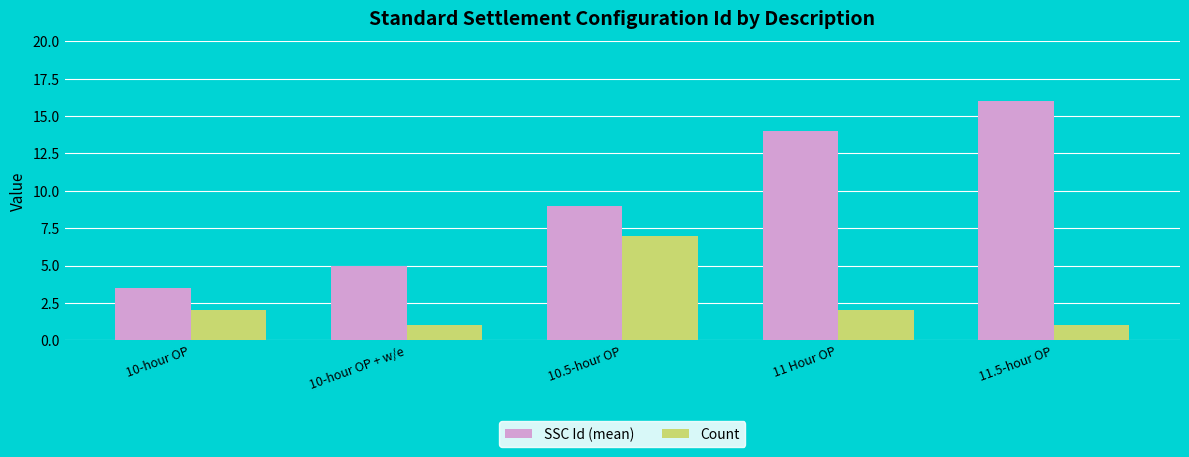

List the labels in order of SSC Id (mean) value, largest first.

11.5-hour OP, 11 Hour OP, 10.5-hour OP, 10-hour OP + w/e, 10-hour OP